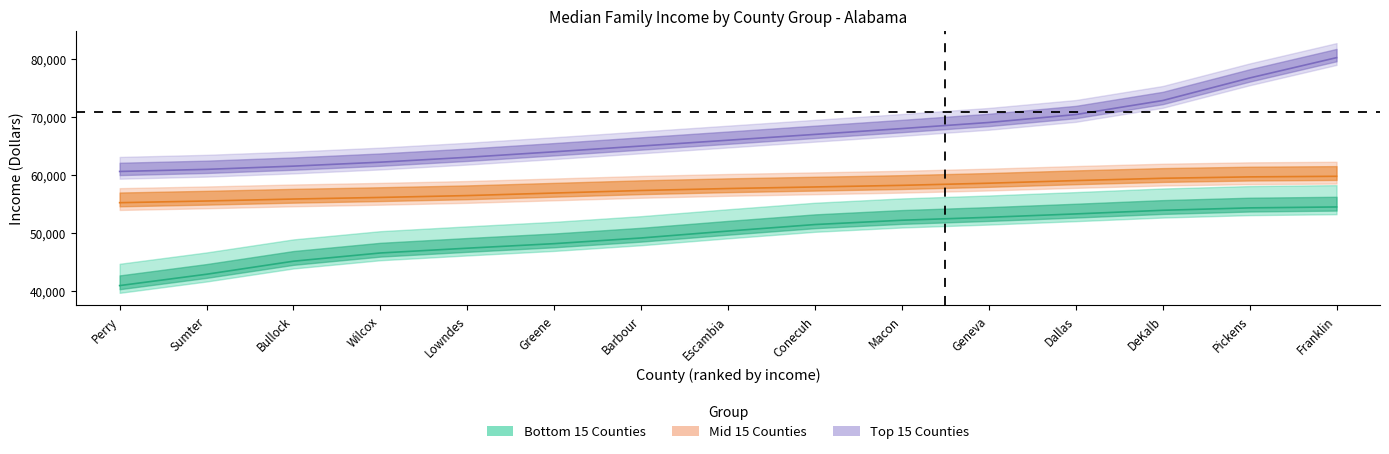

True or false: Mid 15 Counties and Bottom 15 Counties intersect in this chart.

False